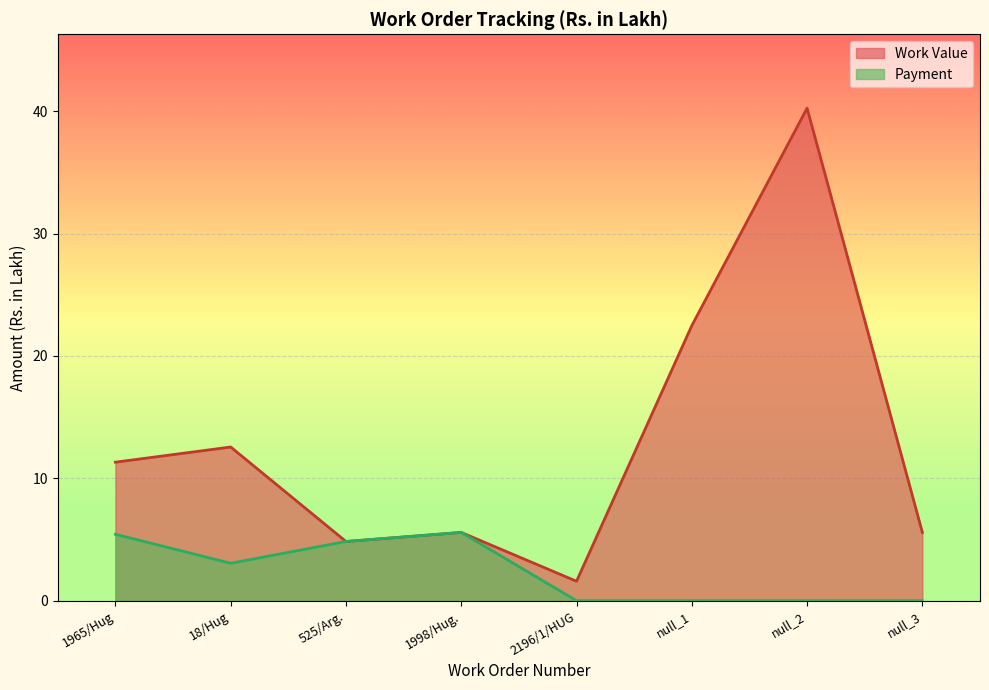

What is the value of the Payment point at the 2nd from the left?

3.1